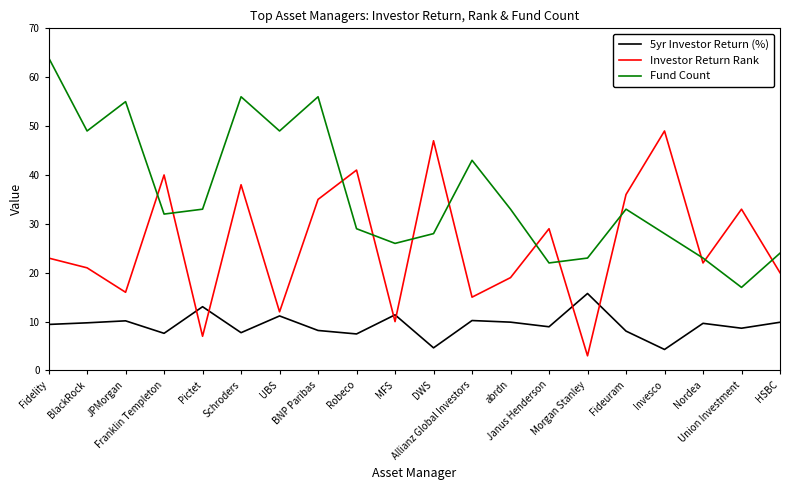

What position from the left is HSBC?

20